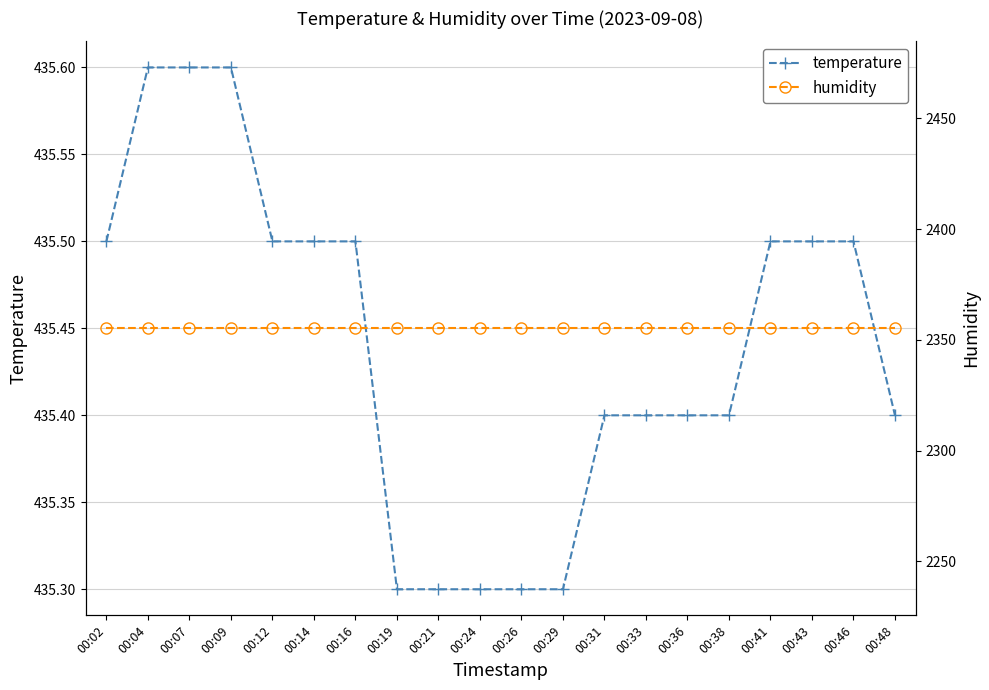

Is this an area chart (filled region under the line)?

No